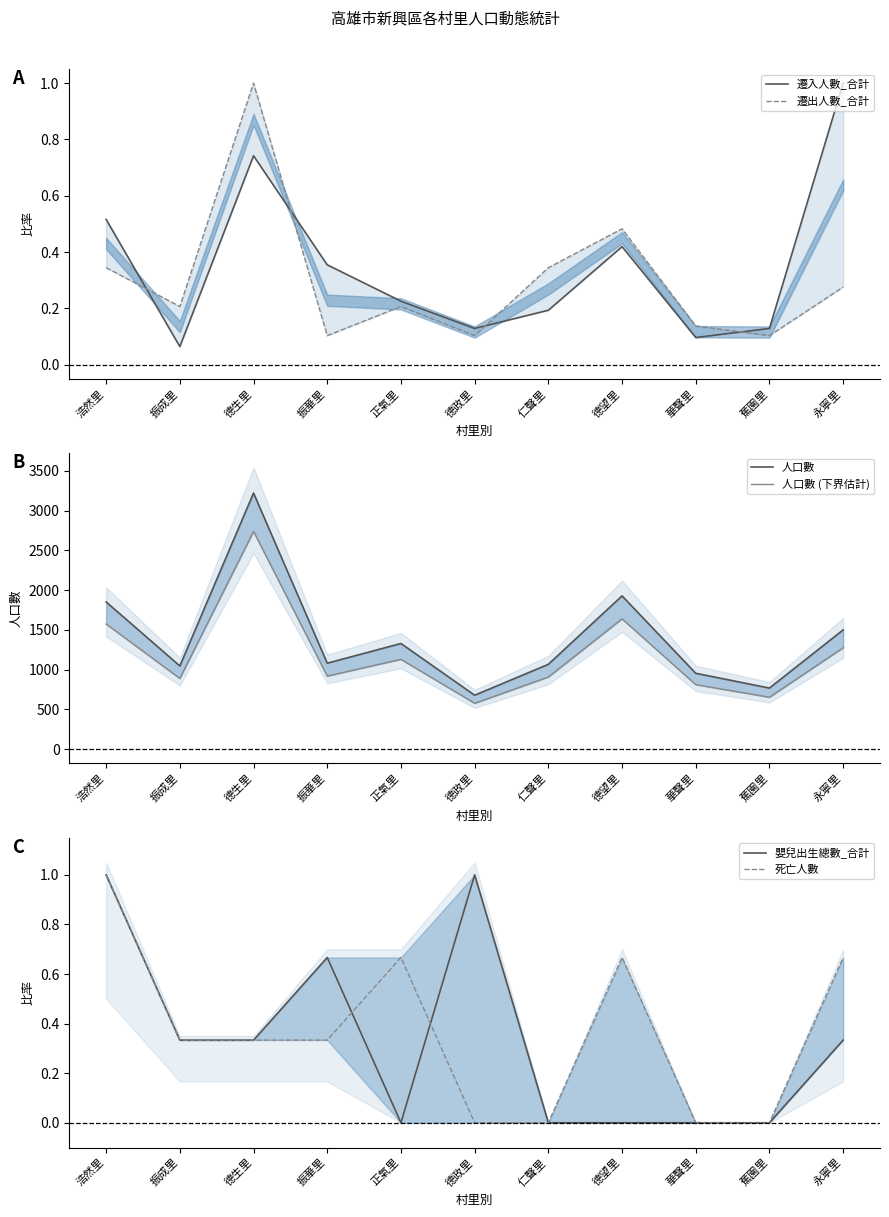

True or false: 嬰兒出生總數_合計 and 人口數 cross at least once.

False